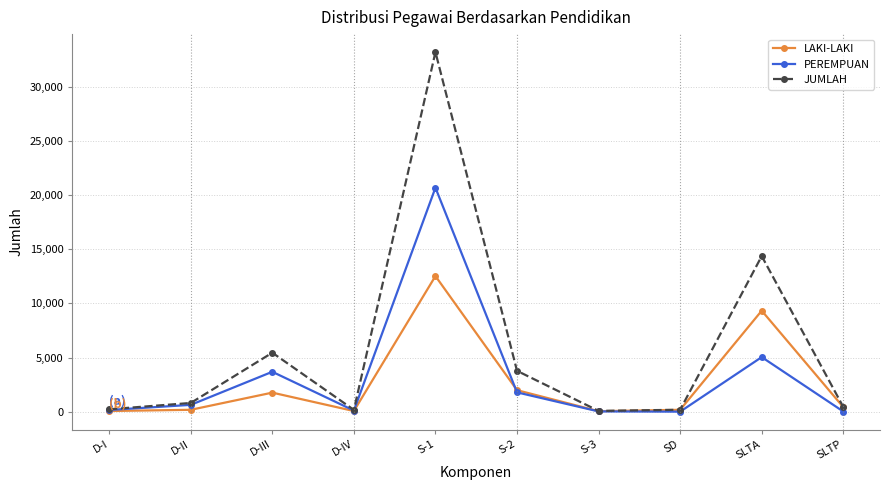

List the series in order of their overall mean, lowest first.

LAKI-LAKI, PEREMPUAN, JUMLAH